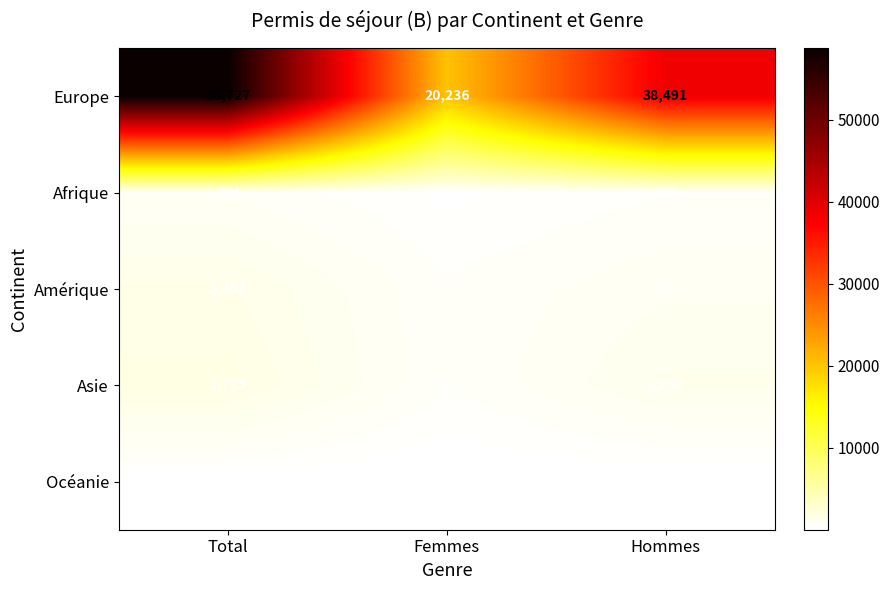

Reading left to right, transcribe all the data shown in this chart.

Europe: 58727	20236	38491
Afrique: 704	215	489
Amérique: 1451	535	916
Asie: 1725	495	1230
Océanie: 130	43	87